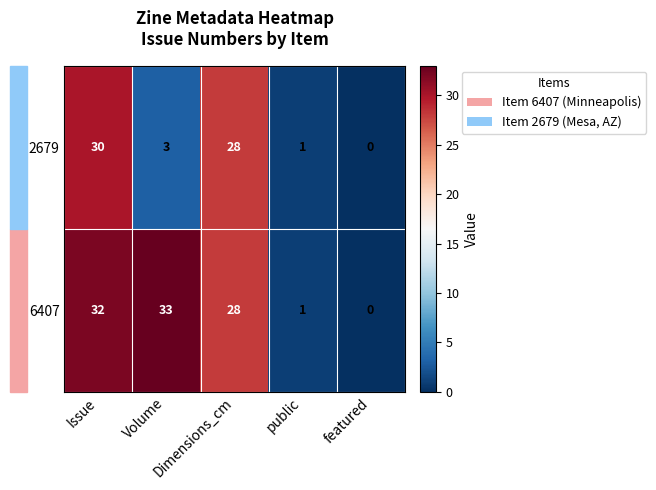

Which series has the widest spread of values?

6407